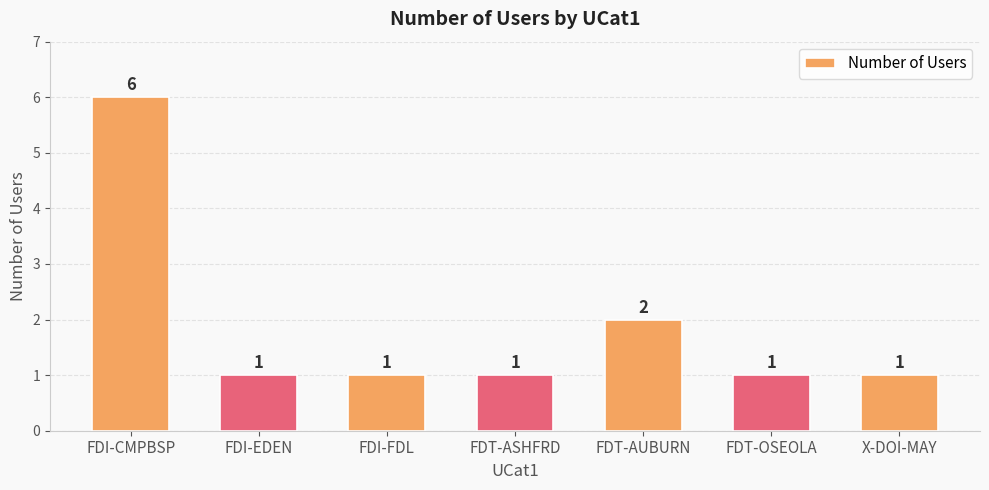

Reading right to left, extract all data points from this chart.

X-DOI-MAY=1	FDT-OSEOLA=1	FDT-AUBURN=2	FDT-ASHFRD=1	FDI-FDL=1	FDI-EDEN=1	FDI-CMPBSP=6